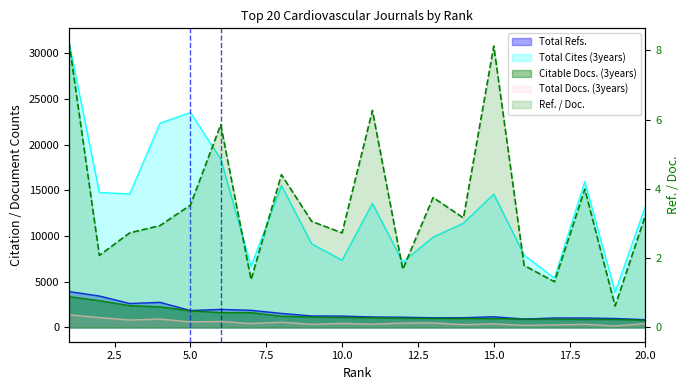

True or false: Total Refs. has more than 1 points higher than both neighbors.

True